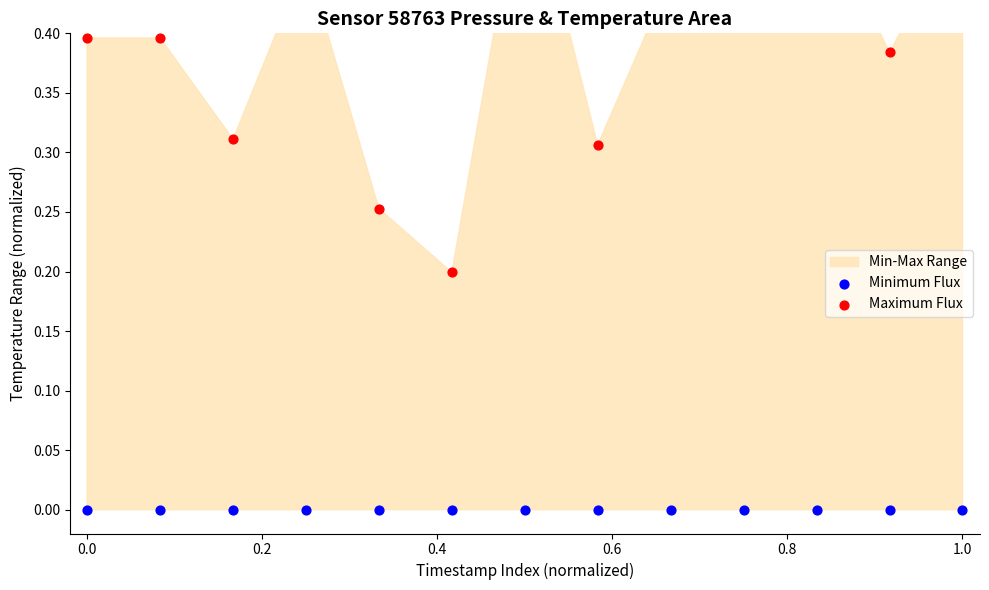

At how many categories does at least one series exceed 0?

13